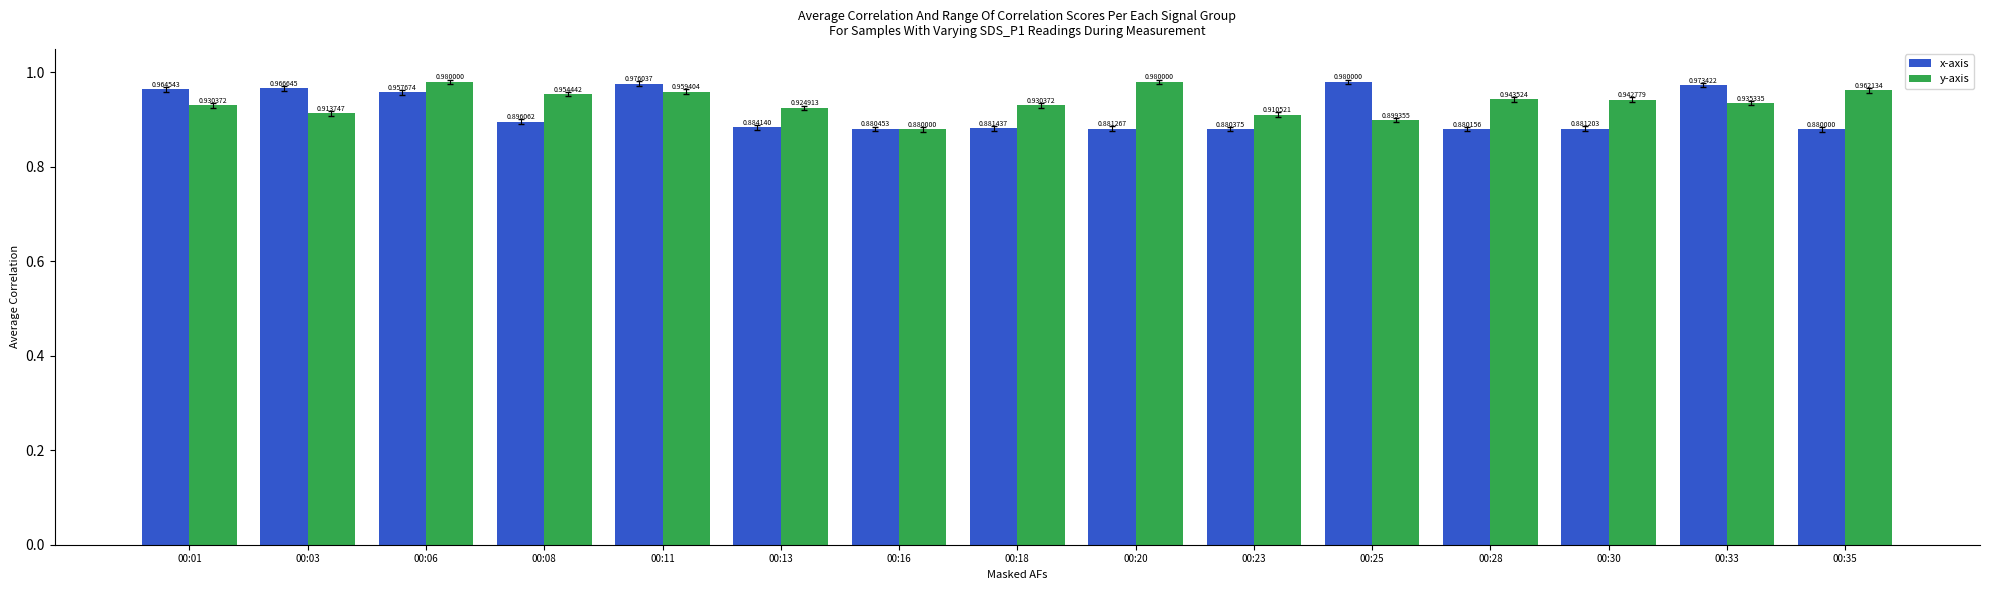

Which series changed the most between 00:03 and 00:06?

y-axis